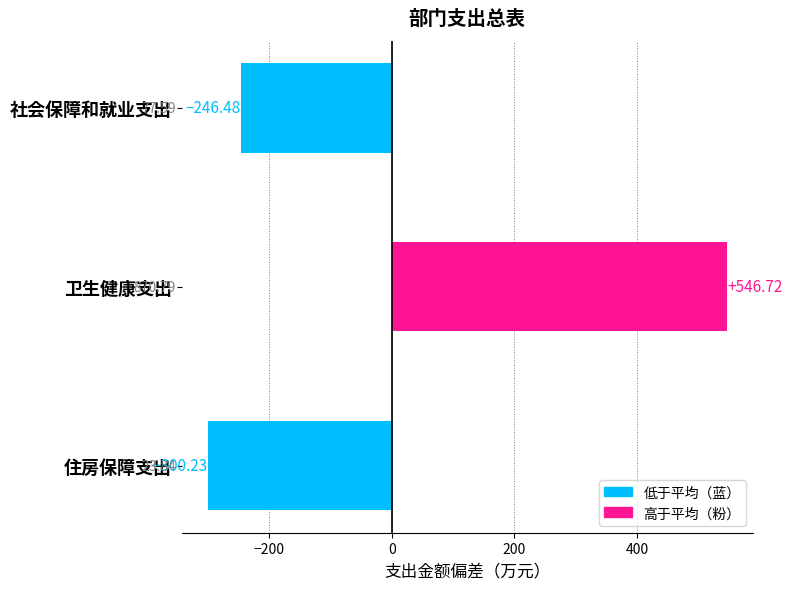

What is the greatest value displayed?

546.7